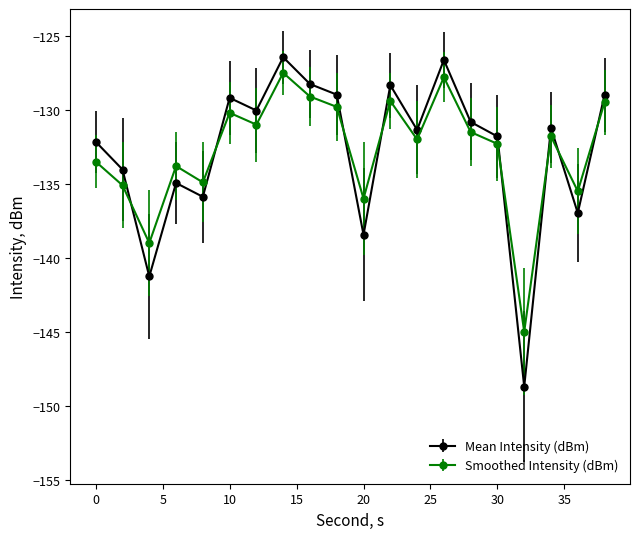

True or false: Smoothed Intensity (dBm) has more than 2 interior local peaks.

True